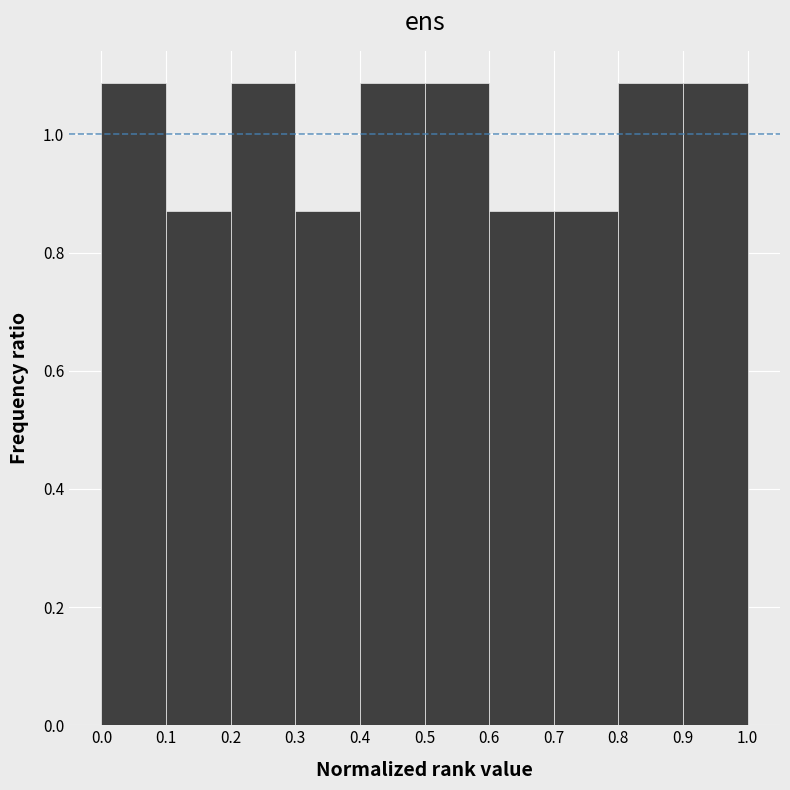

Reading left to right, transcribe this chart: for each bar, give the range it covers on the x-axis and its height. The values are not printed on the chart, so give them approximately, as read against the axis.

0.0 to 0.1: 1.08
0.1 to 0.2: 0.86
0.2 to 0.3: 1.08
0.3 to 0.4: 0.86
0.4 to 0.5: 1.08
0.5 to 0.6: 1.08
0.6 to 0.7: 0.86
0.7 to 0.8: 0.86
0.8 to 0.9: 1.08
0.9 to 1.0: 1.08